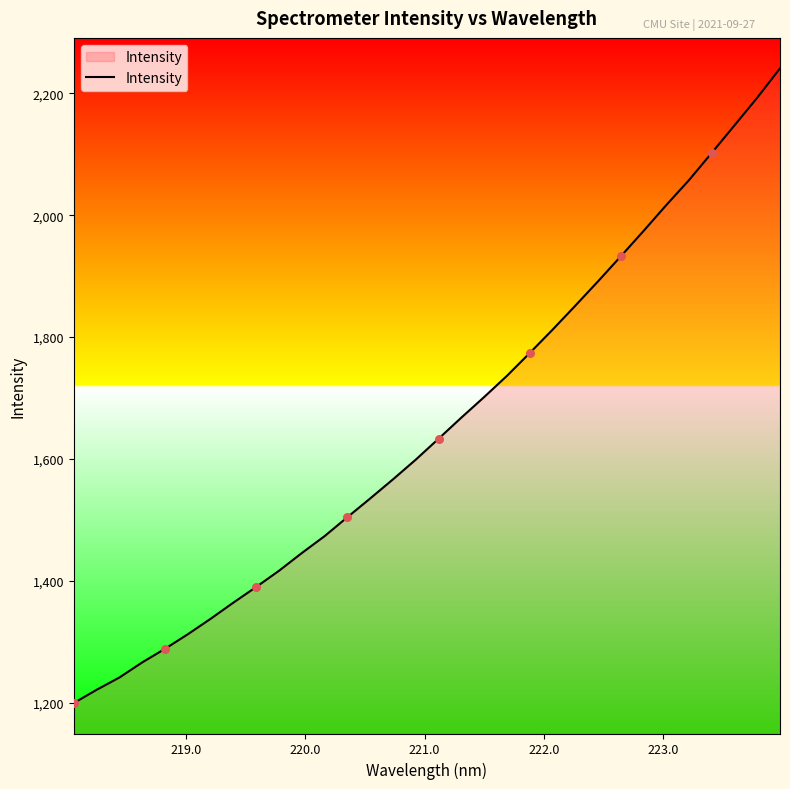

What is the difference between the maximum and minimum values?

1041.5